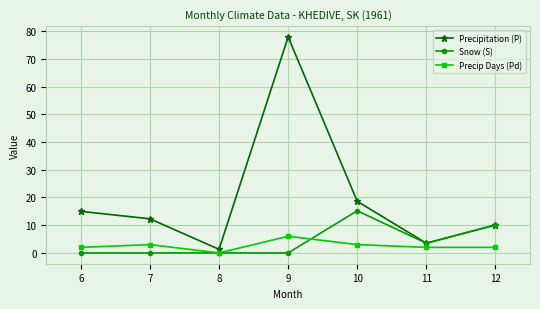

Which series has the widest spread of values?

Precipitation (P)